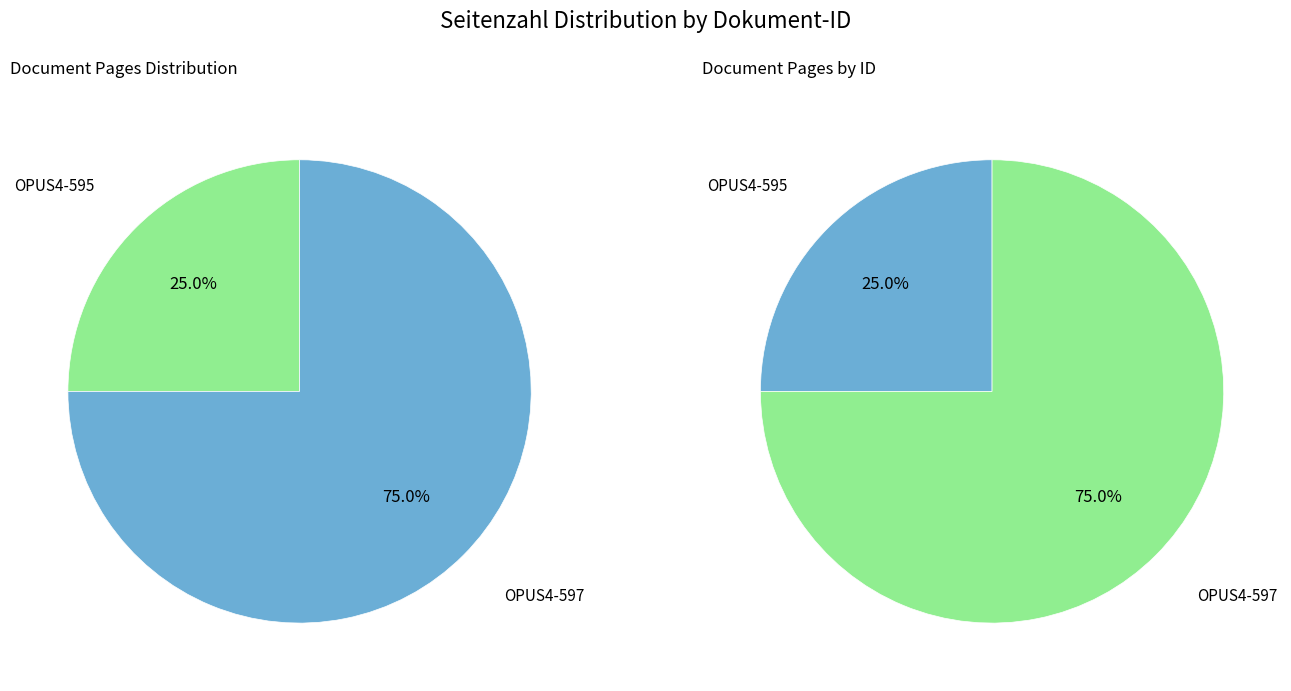

To the nearest percent, what portion does OPUS4-597 represent?

75%